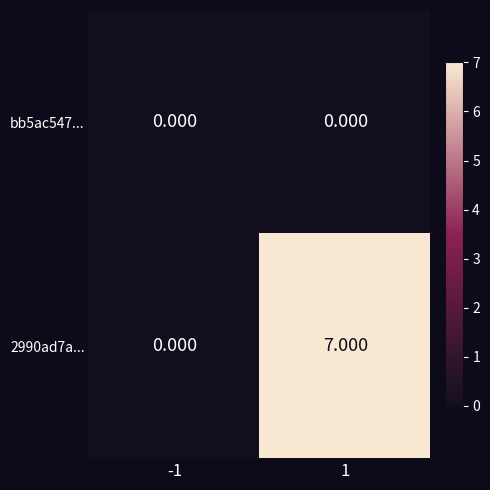

Is the value of bb5ac547... at 1 greater than the value of 2990ad7a... at 1?

No